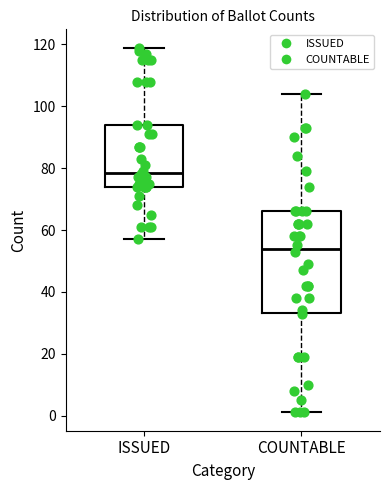

Where is the lower edge of the box for COUNTABLE on the y-axis? The values are not printed on the chart, so give them approximately, as read against the axis.

34